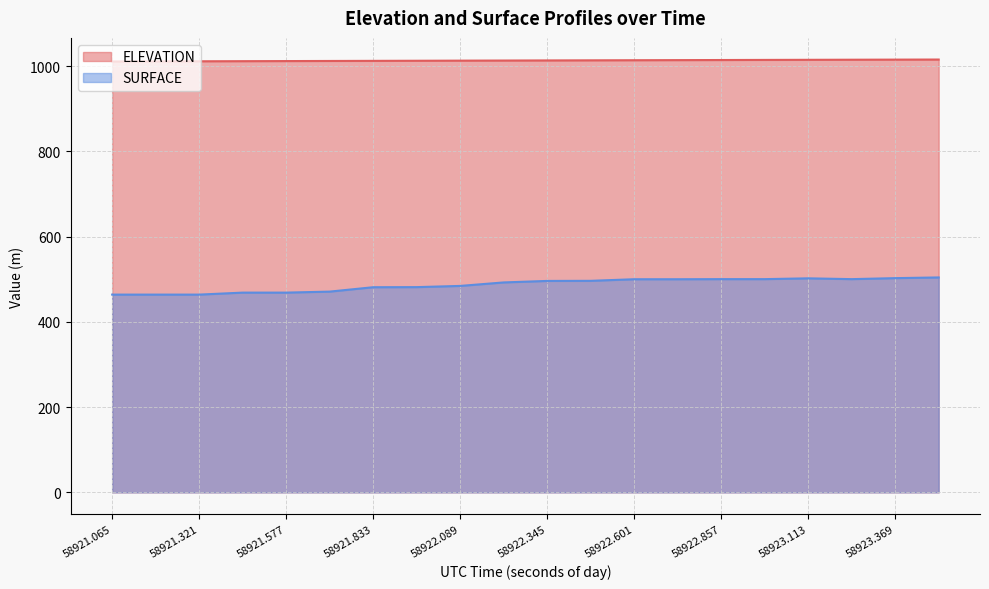

Is it true that ELEVATION equals 531.5 at 58921.449?

False